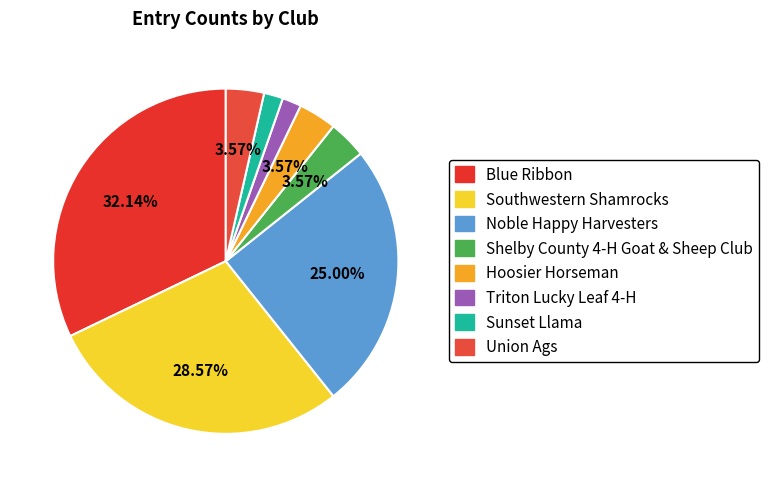

To the nearest percent, what portion does Southwestern Shamrocks represent?

29%